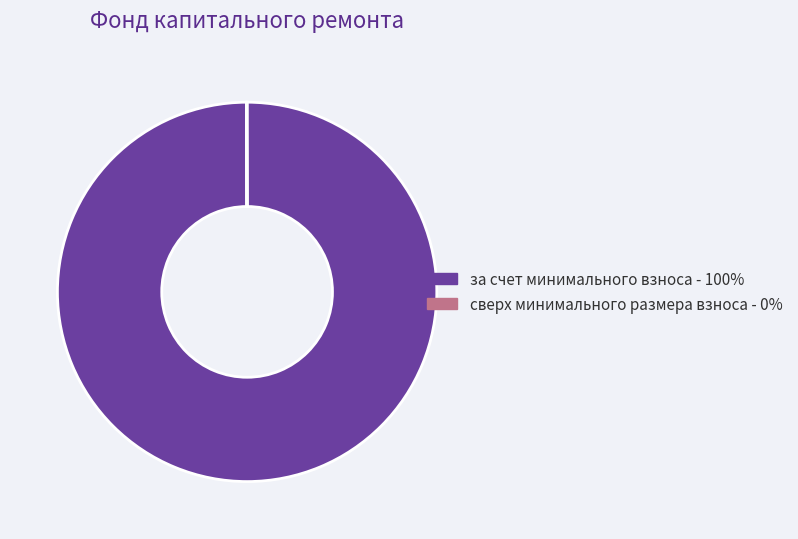

The за счет минимального взноса slice represents 85% of the pie. True or false?

False